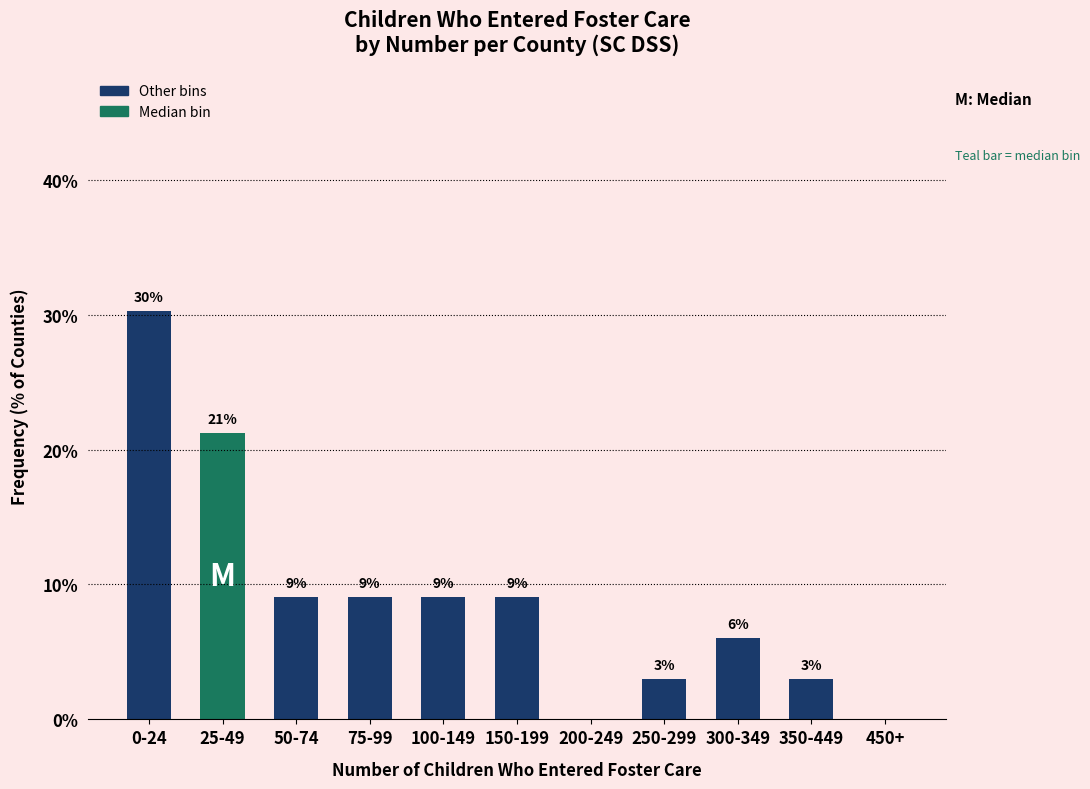

Are the bars horizontal?

No